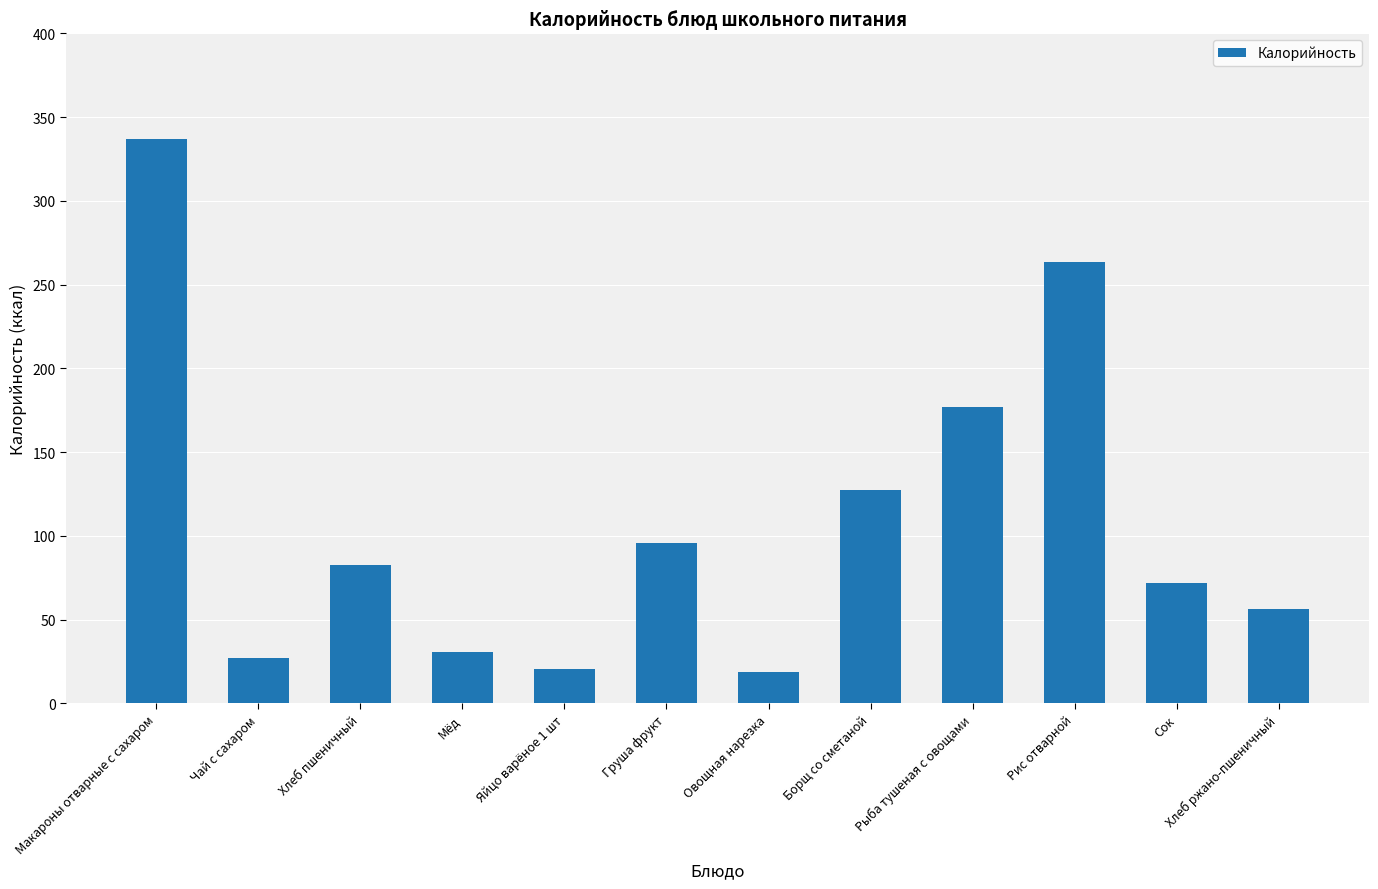

Does the chart contain stacked bars?

No